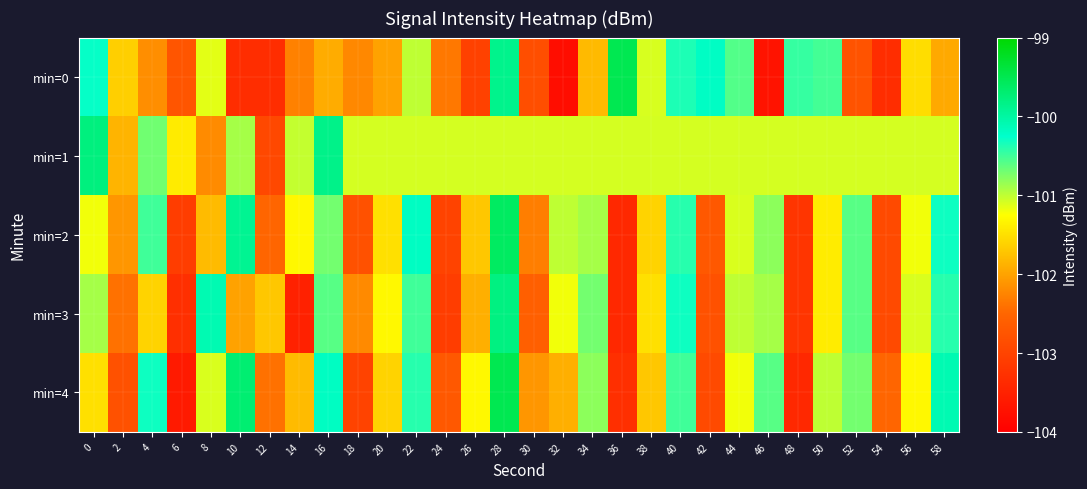

Reading right to left, list all the values displayed in this chart.

min=0: 58=-101.9	56=-101.5	54=-103.3	52=-102.8	50=-100.5	48=-100.5	46=-103.7	44=-100.6	42=-100.2	40=-100.4	38=-101.1	36=-99.5	34=-101.8	32=-103.8	30=-102.8	28=-99.9	26=-103.0	24=-102.3	22=-101.0	20=-102.0	18=-102.2	16=-101.9	14=-102.3	12=-103.3	10=-103.3	8=-101.1	6=-102.7	4=-102.2	2=-101.6	0=-100.3
min=1: 58=-101.1	56=-101.1	54=-101.1	52=-101.1	50=-101.1	48=-101.1	46=-101.1	44=-101.1	42=-101.1	40=-101.1	38=-101.1	36=-101.1	34=-101.1	32=-101.1	30=-101.1	28=-101.1	26=-101.1	24=-101.1	22=-101.1	20=-101.1	18=-101.1	16=-99.8	14=-101.0	12=-102.9	10=-100.9	8=-102.2	6=-101.4	4=-100.7	2=-101.9	0=-99.8
min=2: 58=-100.3	56=-101.2	54=-102.9	52=-100.6	50=-101.4	48=-103.2	46=-100.8	44=-101.1	42=-102.7	40=-100.4	38=-101.6	36=-103.4	34=-100.9	32=-101.0	30=-102.3	28=-99.6	26=-101.7	24=-103.0	22=-100.2	20=-101.5	18=-102.8	16=-100.7	14=-101.3	12=-102.5	10=-99.9	8=-101.8	6=-103.1	4=-100.5	2=-102.1	0=-101.2
min=3: 58=-100.4	56=-101.1	54=-102.9	52=-100.6	50=-101.4	48=-103.2	46=-100.9	44=-101.0	42=-102.8	40=-100.3	38=-101.5	36=-103.4	34=-100.7	32=-101.2	30=-102.6	28=-99.8	26=-101.9	24=-103.1	22=-100.5	20=-101.3	18=-102.2	16=-100.6	14=-103.5	12=-101.7	10=-102.0	8=-100.1	6=-103.3	4=-101.6	2=-102.4	0=-100.9
min=4: 58=-100.1	56=-101.3	54=-102.5	52=-100.7	50=-101.0	48=-103.4	46=-100.6	44=-101.2	42=-102.9	40=-100.5	38=-101.7	36=-103.3	34=-100.8	32=-101.9	30=-102.1	28=-99.5	26=-101.3	24=-102.7	22=-100.4	20=-101.6	18=-103.0	16=-100.2	14=-101.8	12=-102.4	10=-99.7	8=-101.1	6=-103.6	4=-100.3	2=-102.8	0=-101.5